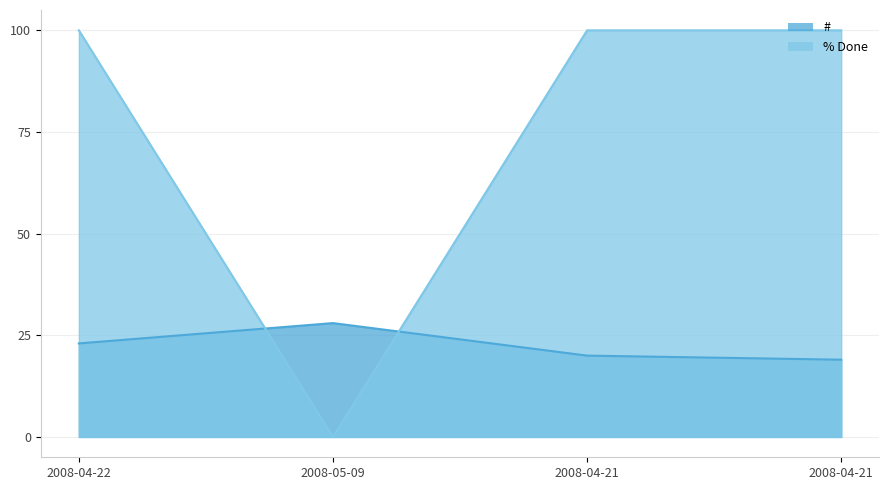

At which category is the sum across all series the highest?

2008-04-22